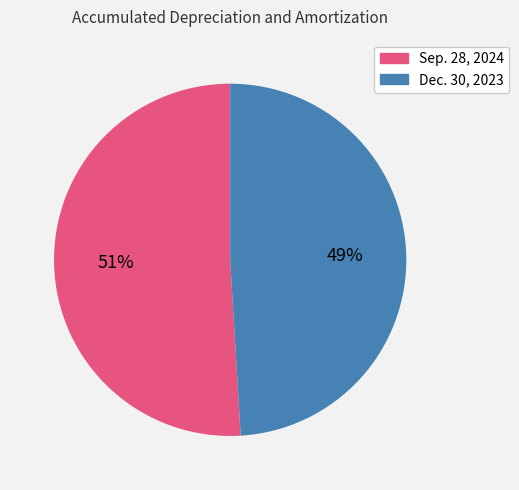

What is the majority slice?

Sep. 28, 2024